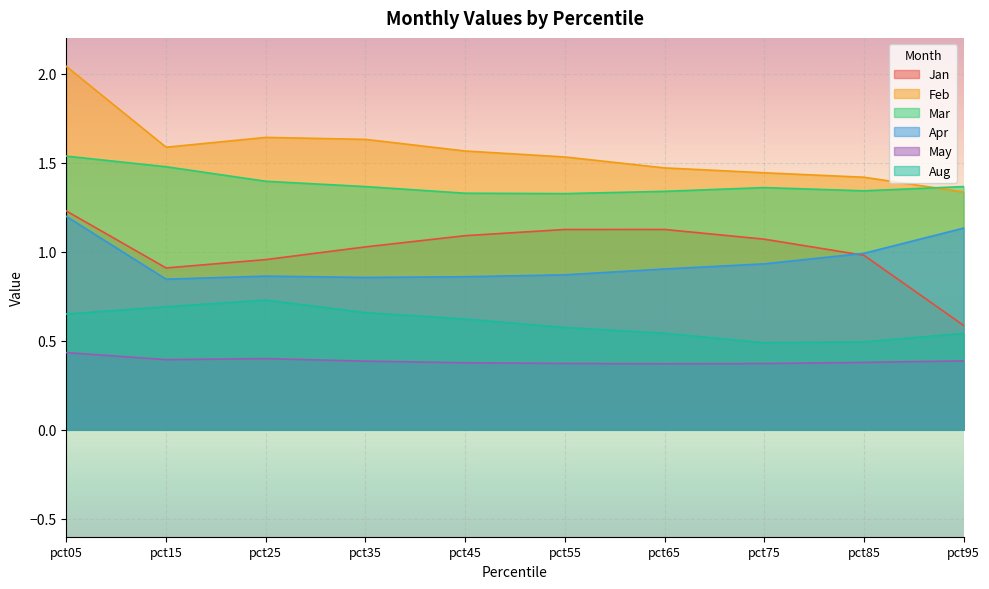

The May series shows 0.2 at pct25. True or false?

False